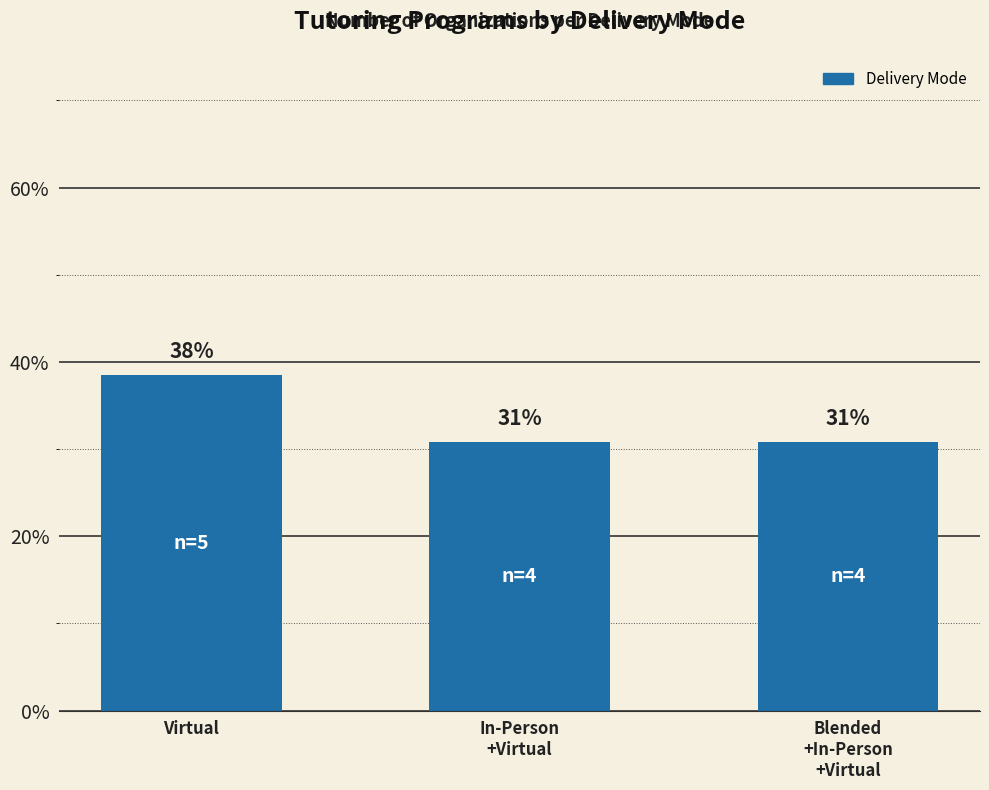

What position from the left is In-Person
+Virtual?

2